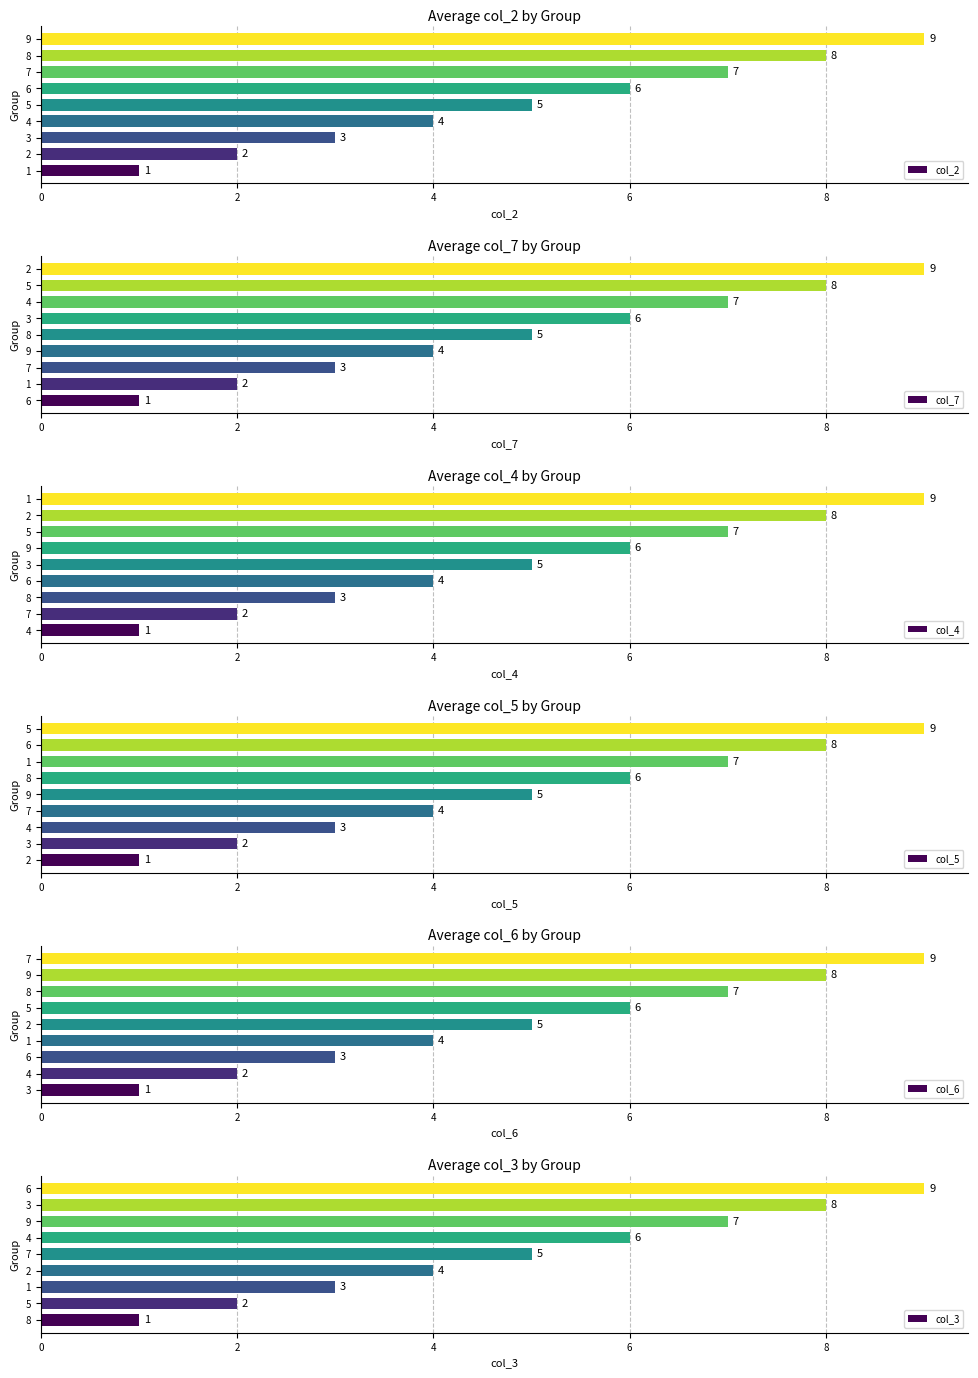

What is the value of the col_5 bar at the 3rd from the left?

3